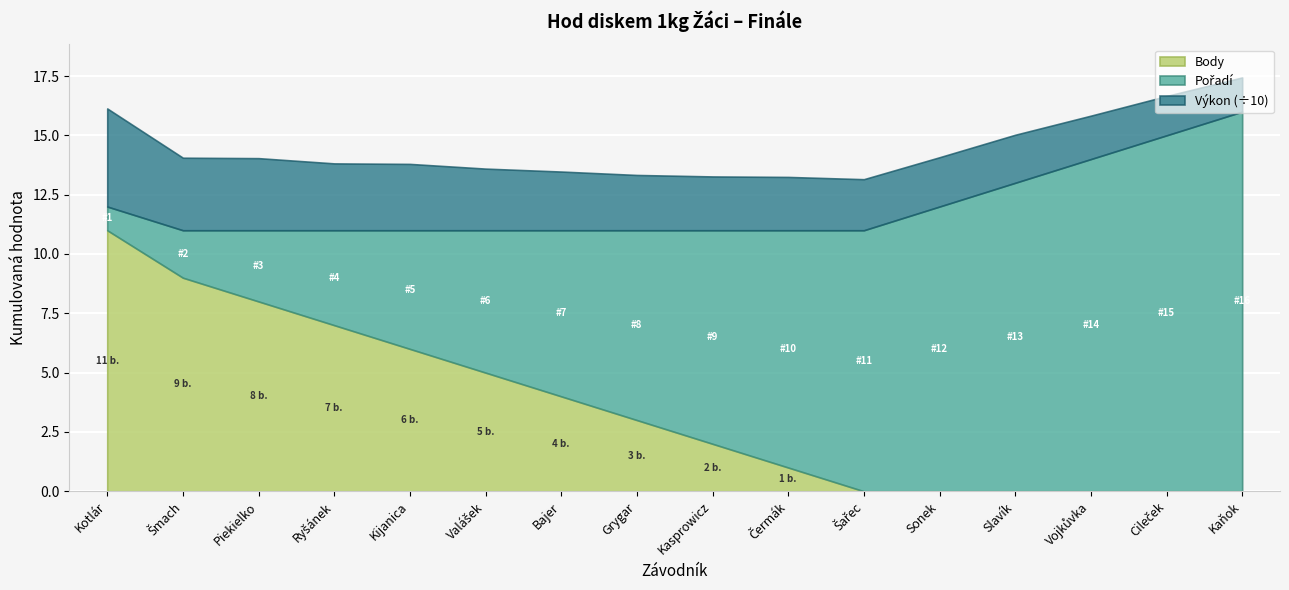

How many categories are shown in the chart?

16